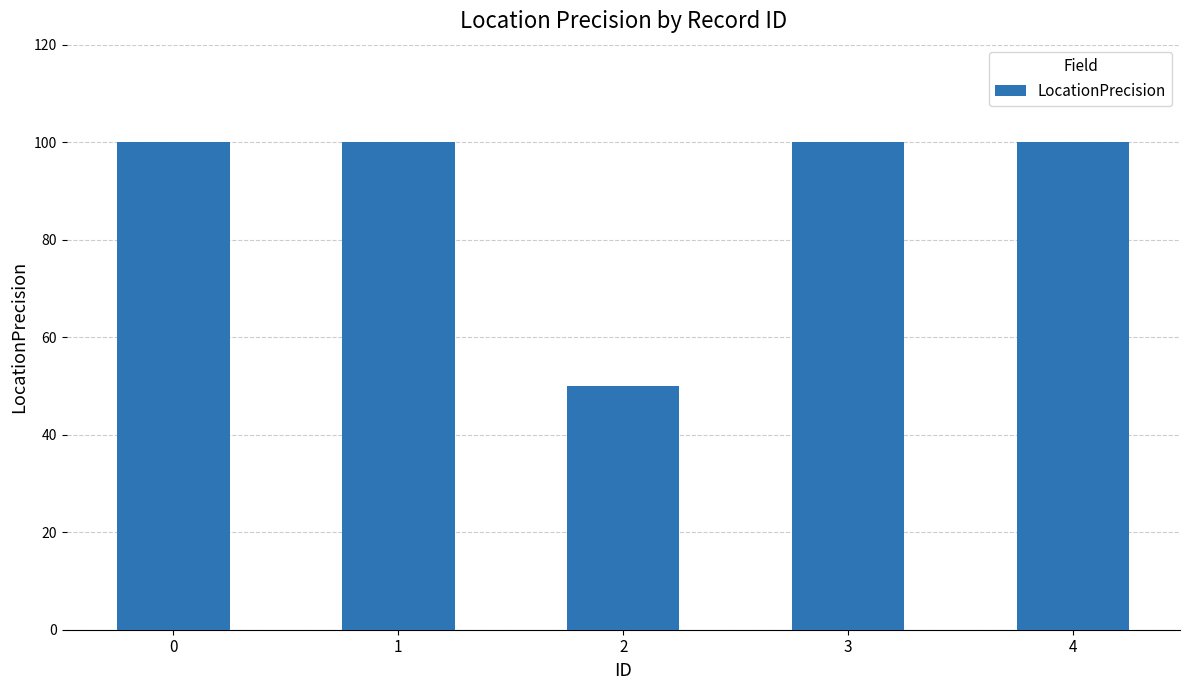

What is the ratio of the value at 0 to the value at 3?

1.0